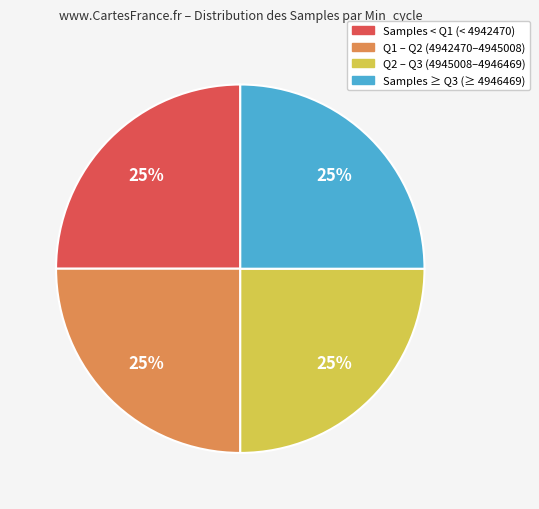

Count the number of slices in the pie.

4